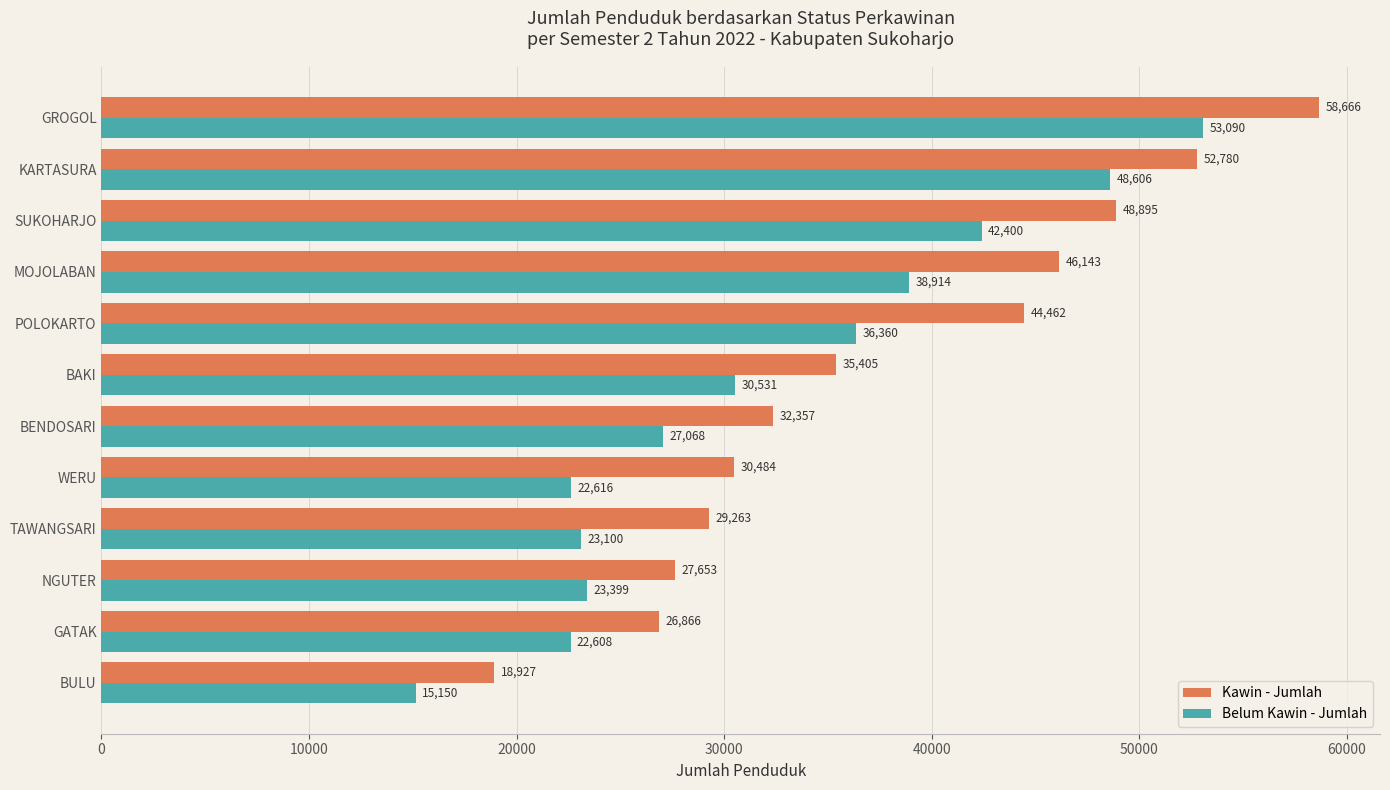

At which category does the chart reach its minimum across all series?

BULU